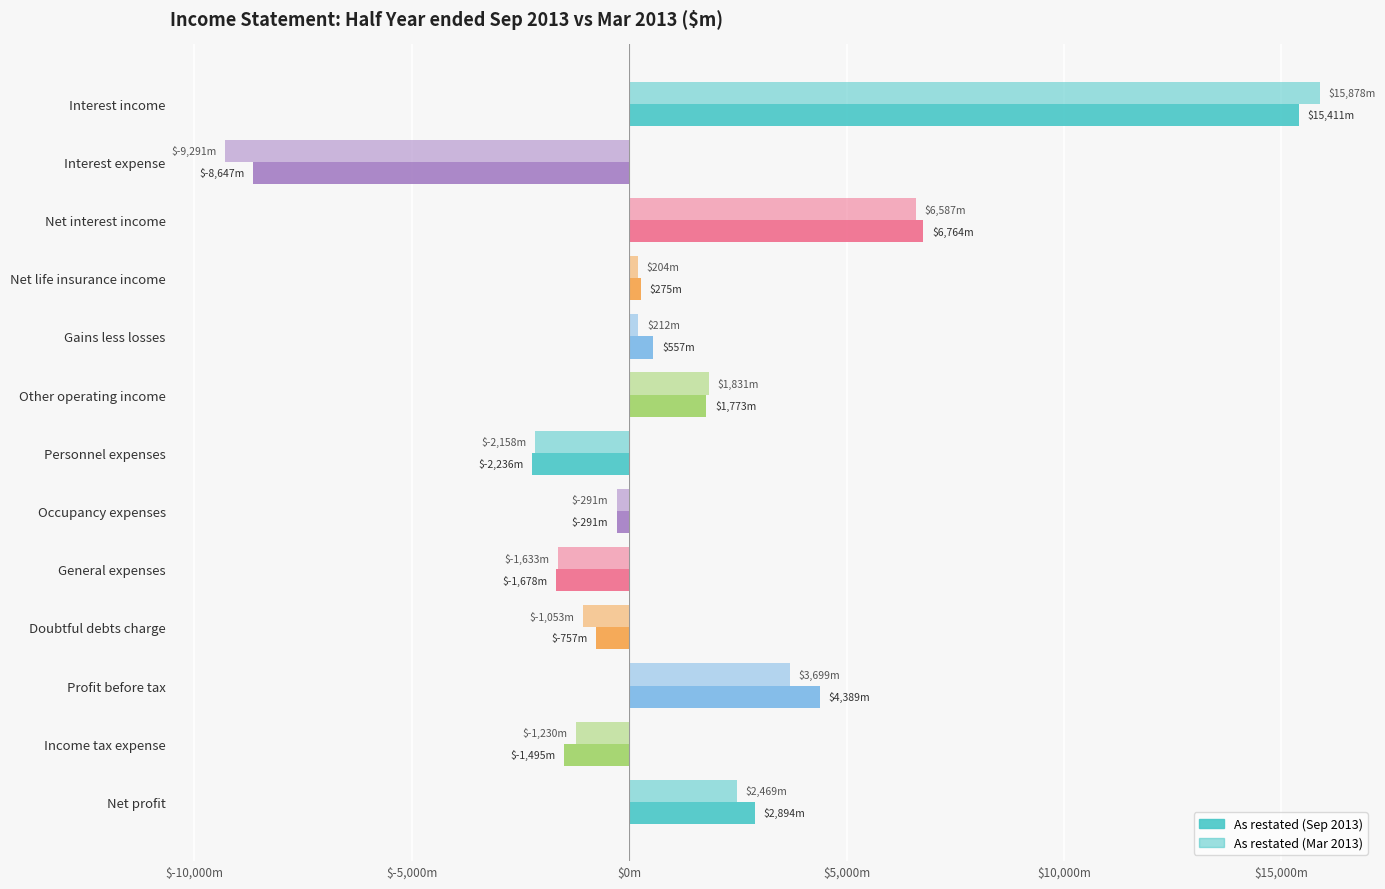

Rank the series by their average value, from highest to lowest.

As restated (Sep 2013), As restated (Mar 2013)